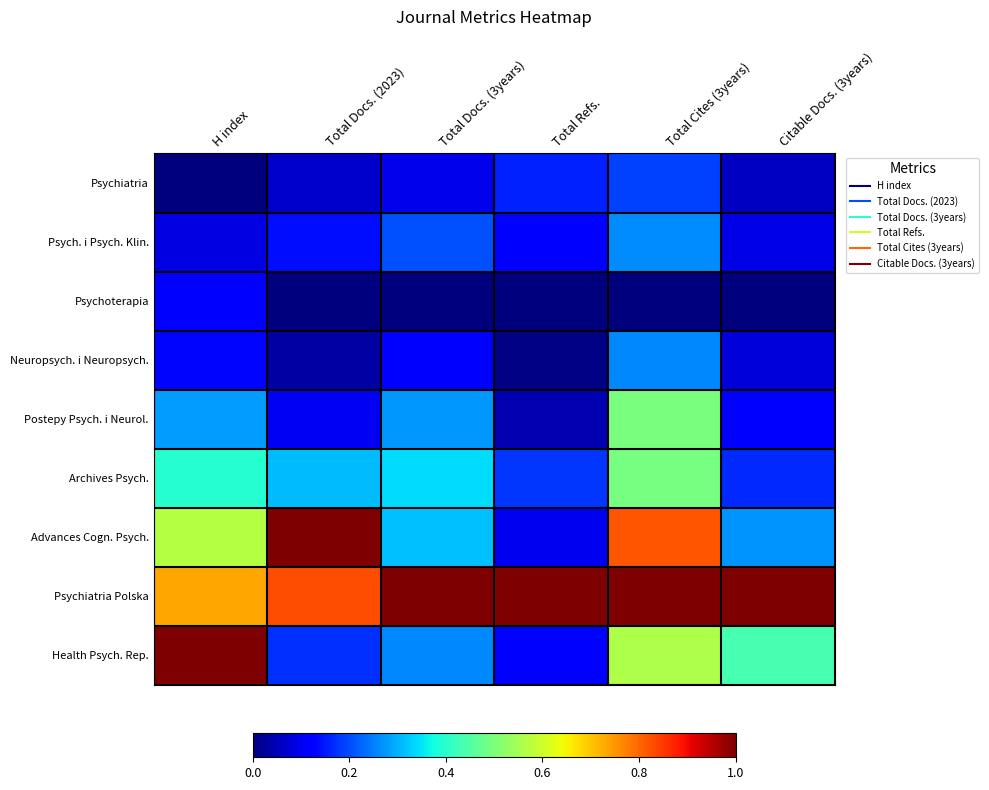

At H index, list the series in order from largest to smallest.

Health Psych. Rep., Psychiatria Polska, Advances Cogn. Psych., Archives Psych., Postepy Psych. i Neurol., Neuropsych. i Neuropsych., Psychoterapia, Psych. i Psych. Klin., Psychiatria